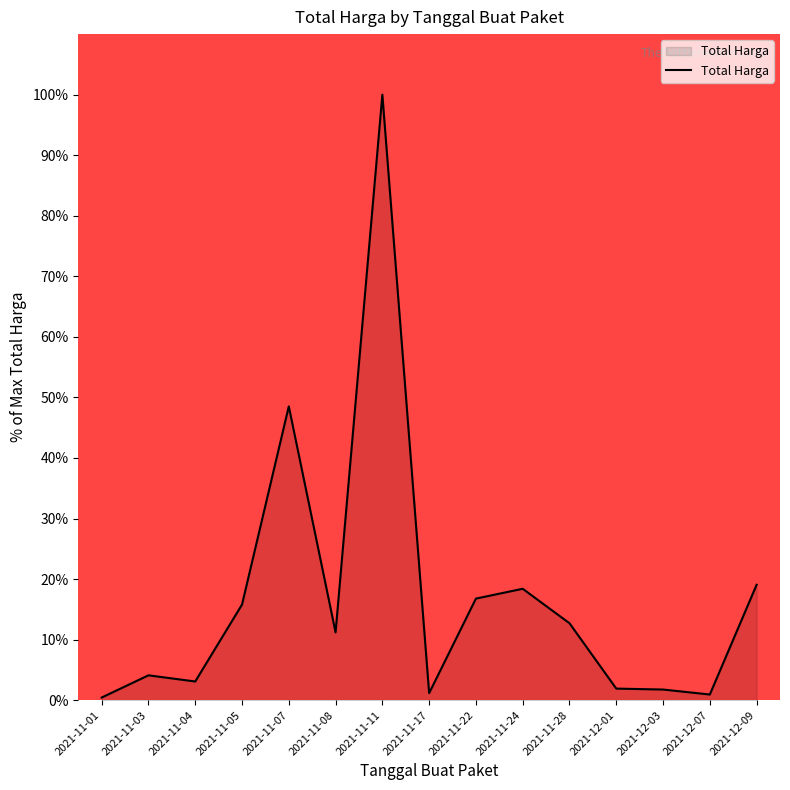

How many values are below 11?

7